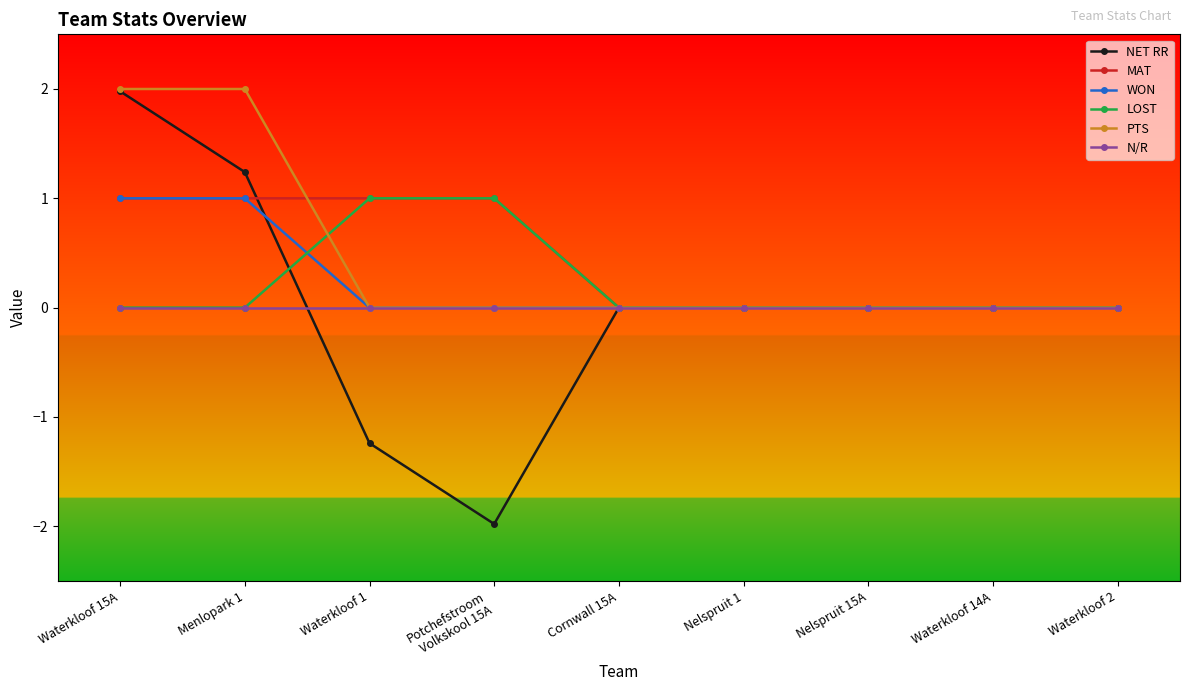

What is the difference between the WON values at Waterkloof 1 and Waterkloof 15A?

1.0